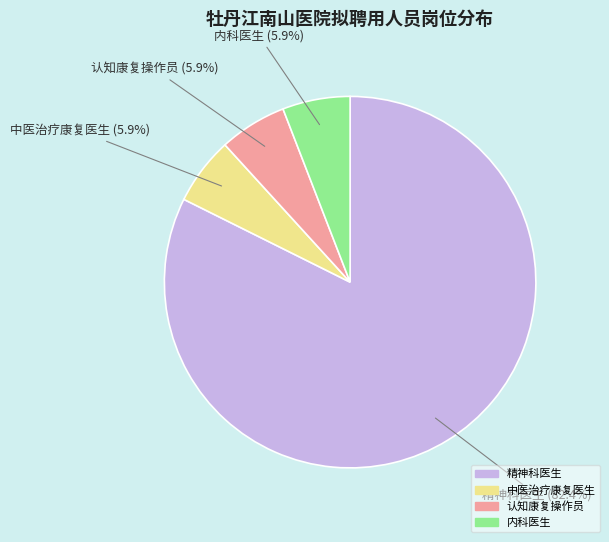

Which category accounts for the majority?

精神科医生